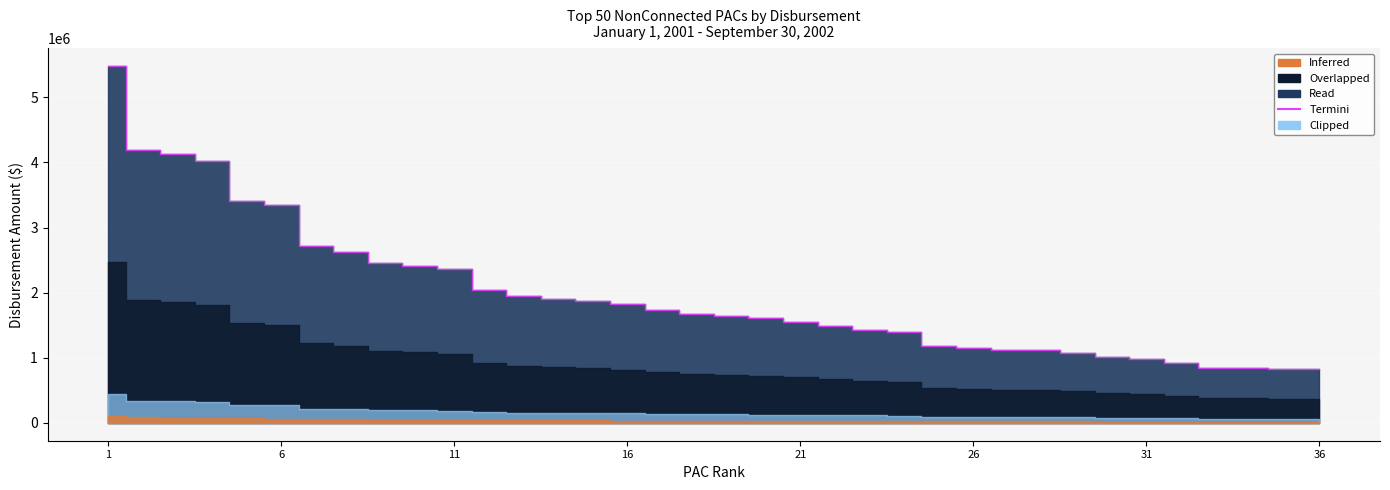

At which category does the chart reach its minimum across all series?

36